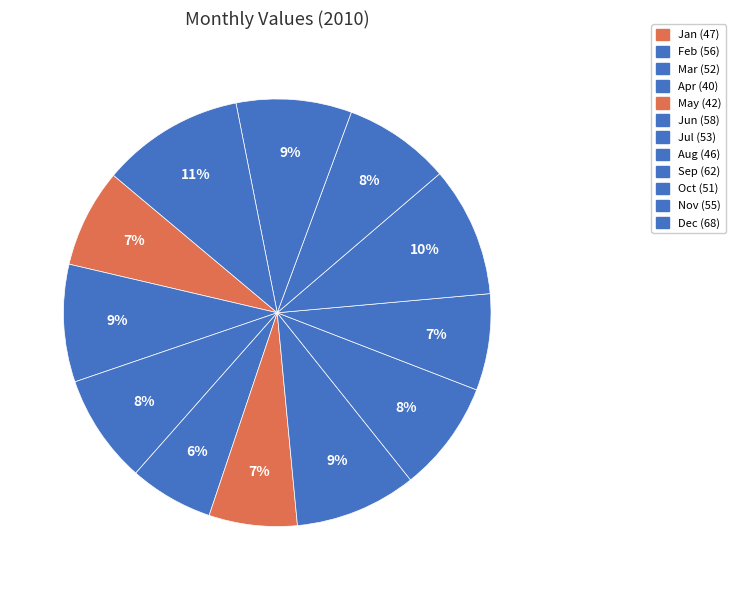

The Aug slice represents 7% of the pie. True or false?

True